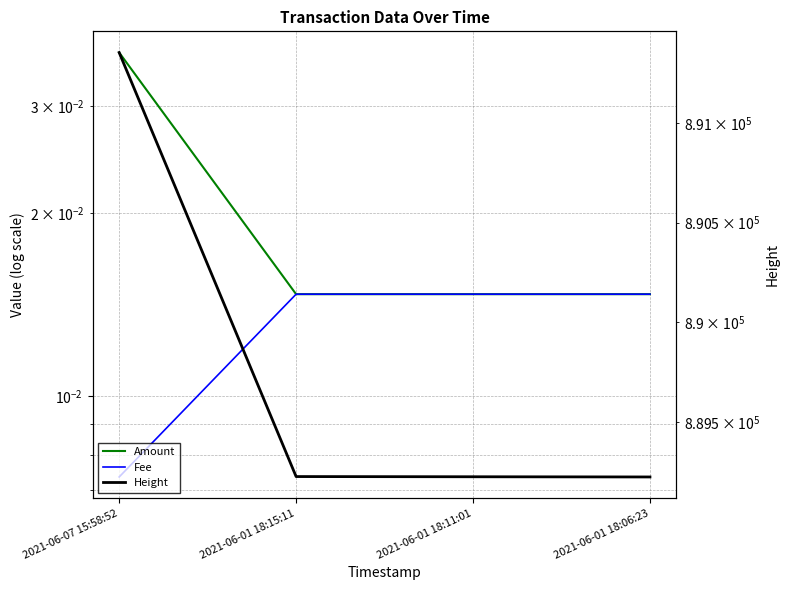

List the labels in order of Height value, smallest first.

2021-06-01 18:06:23, 2021-06-01 18:11:01, 2021-06-01 18:15:11, 2021-06-07 15:58:52